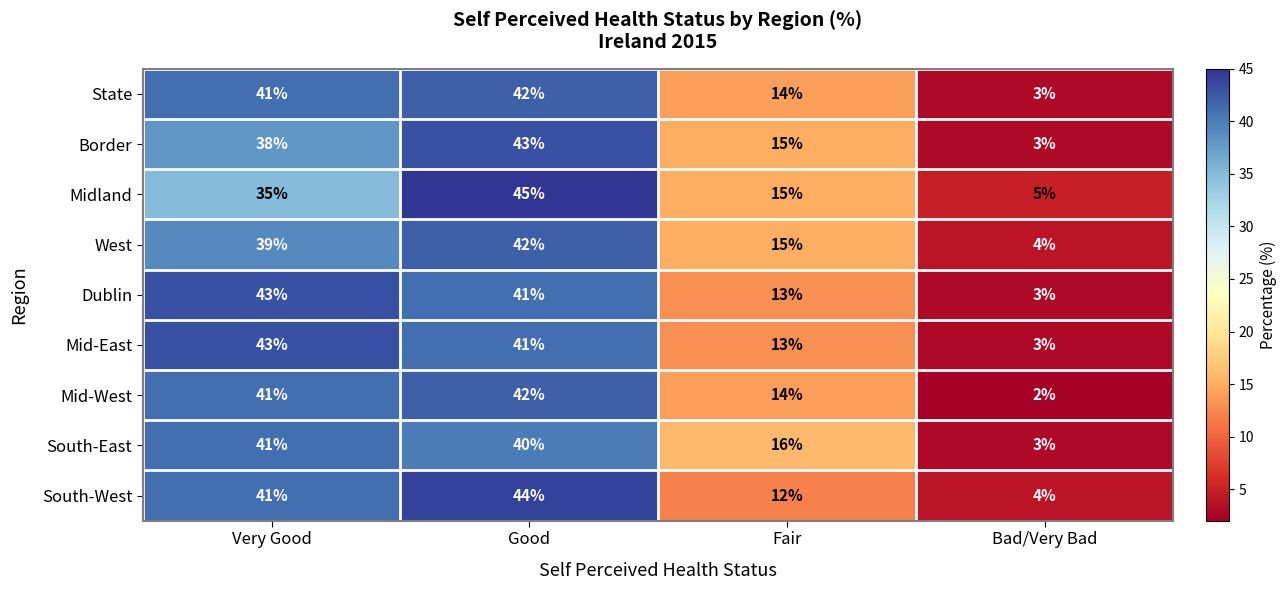

Rank the categories by Dublin value from highest to lowest.

Very Good, Good, Fair, Bad/Very Bad